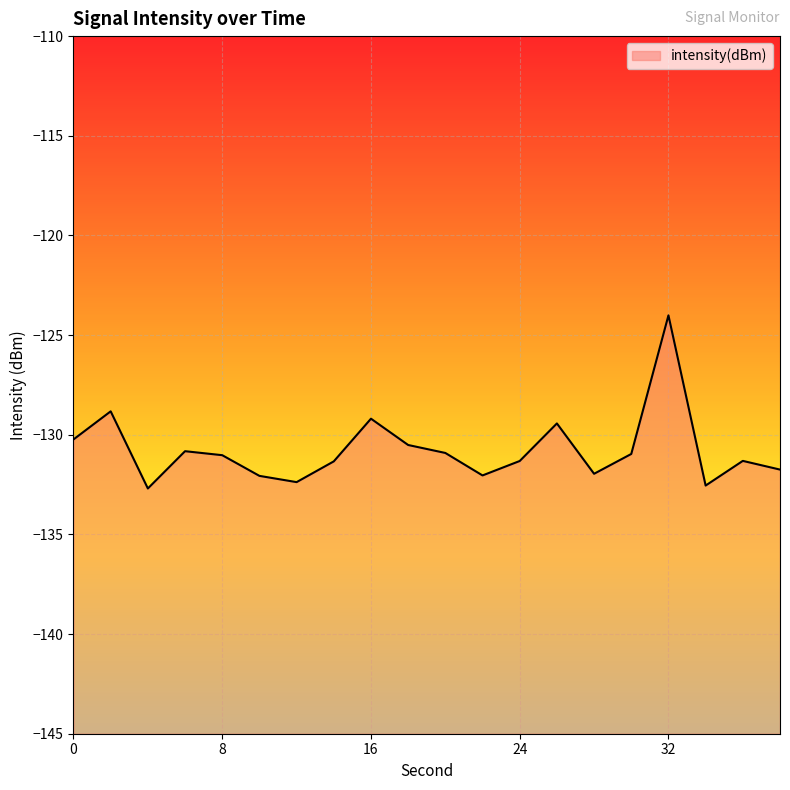

What is the difference between the maximum and minimum values?

8.7